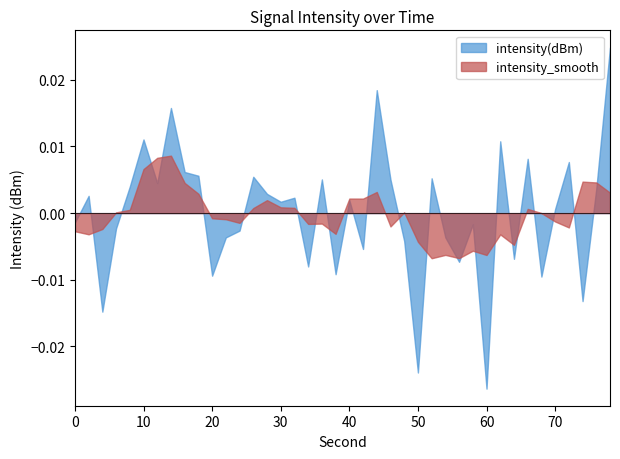

Which series has the widest spread of values?

intensity(dBm)